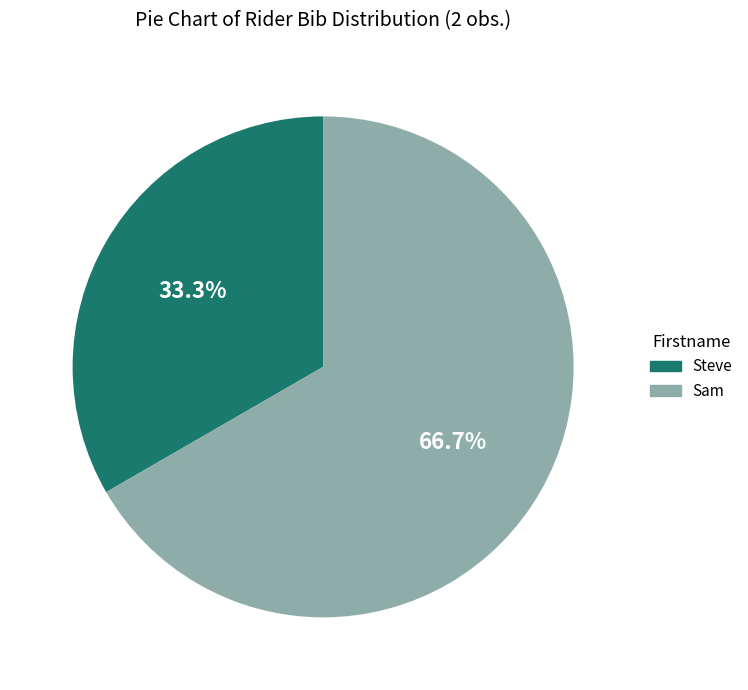

How many segments does this pie chart have?

2